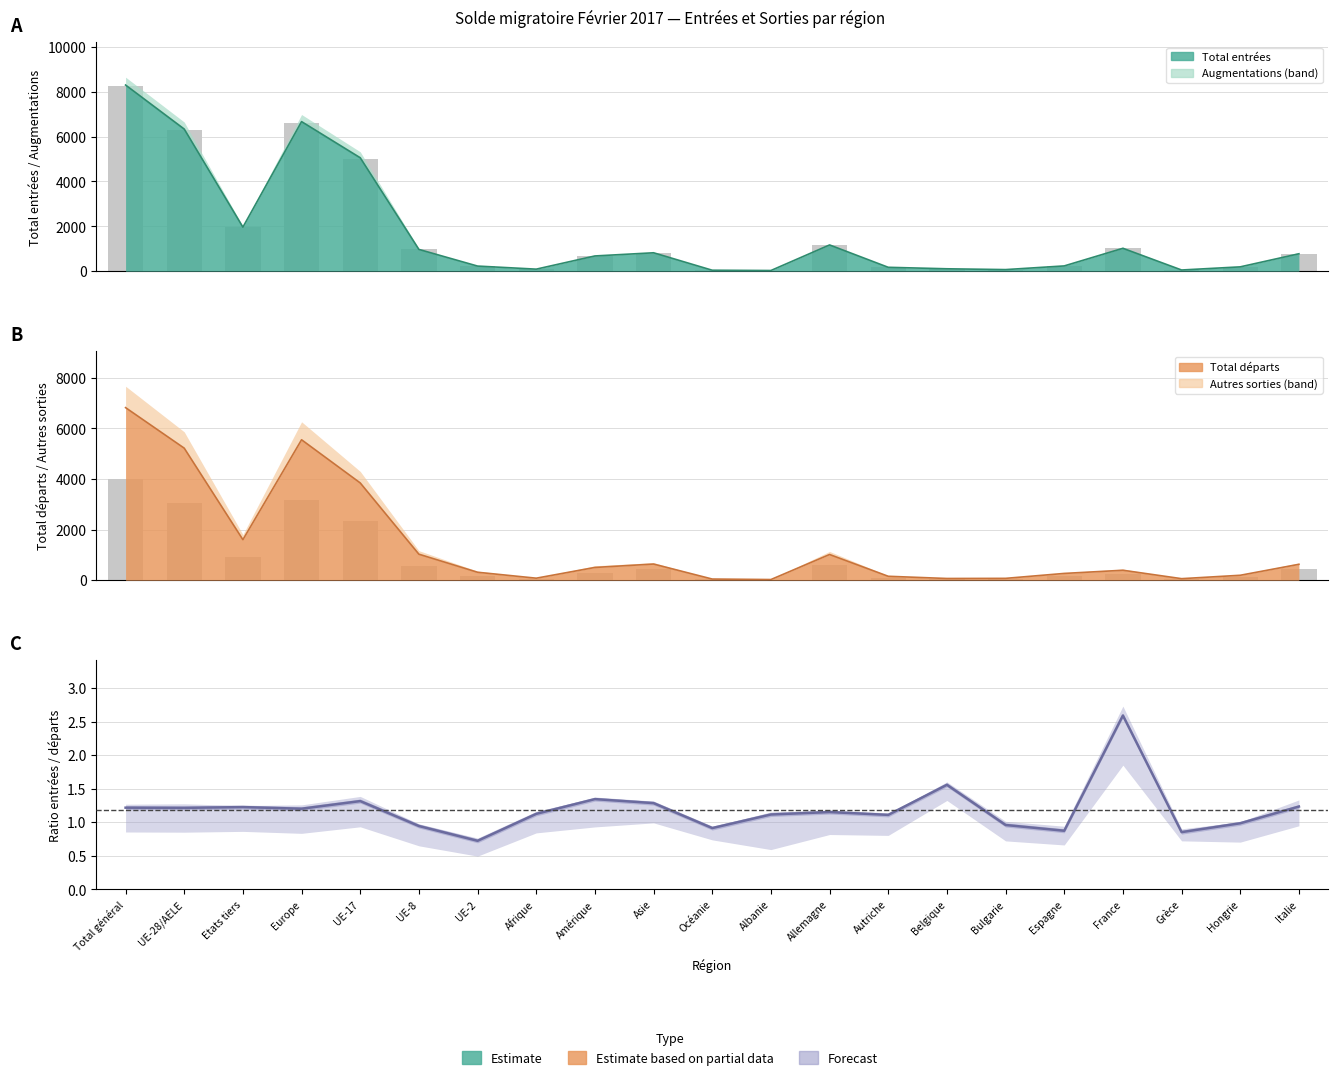

Which category has the lowest value across all series?

UE-2